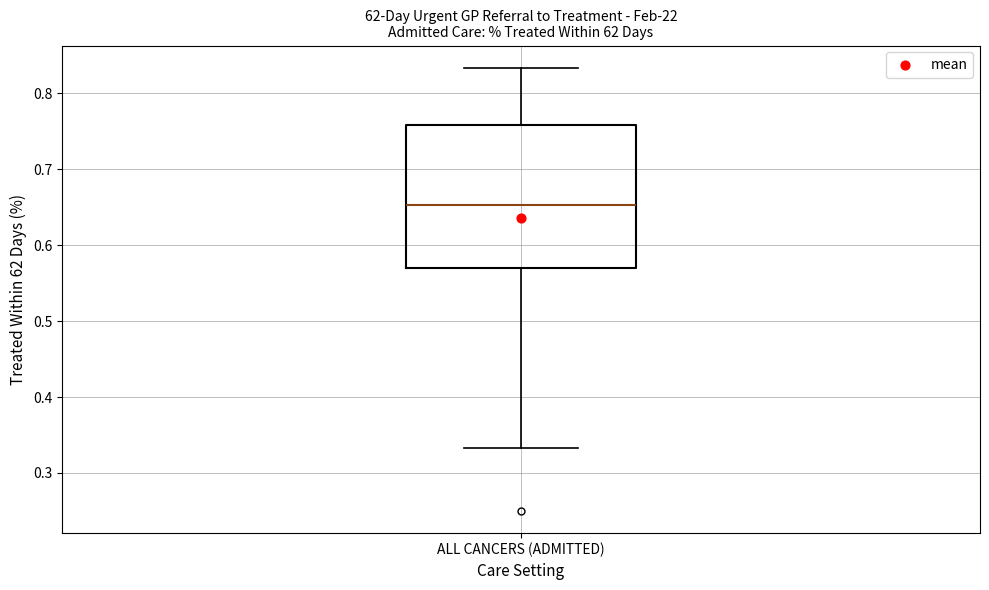

Transcribe this box plot: give where the median line is, the range the box spans, and where the two whiskers end, as read against the y-axis. The values are not printed on the chart, so give them approximately, as read against the axis.

median 0.65, box 0.57 to 0.76, whiskers 0.33 to 0.83